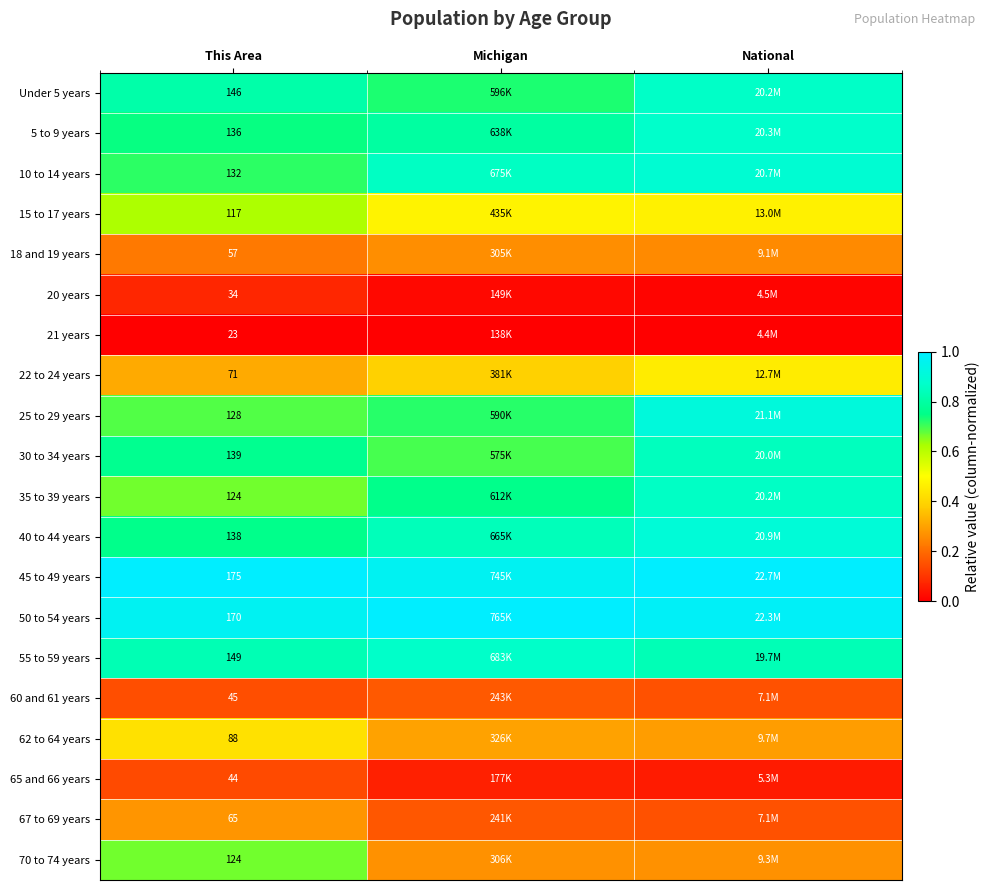

Count the number of data series in this chart.

20